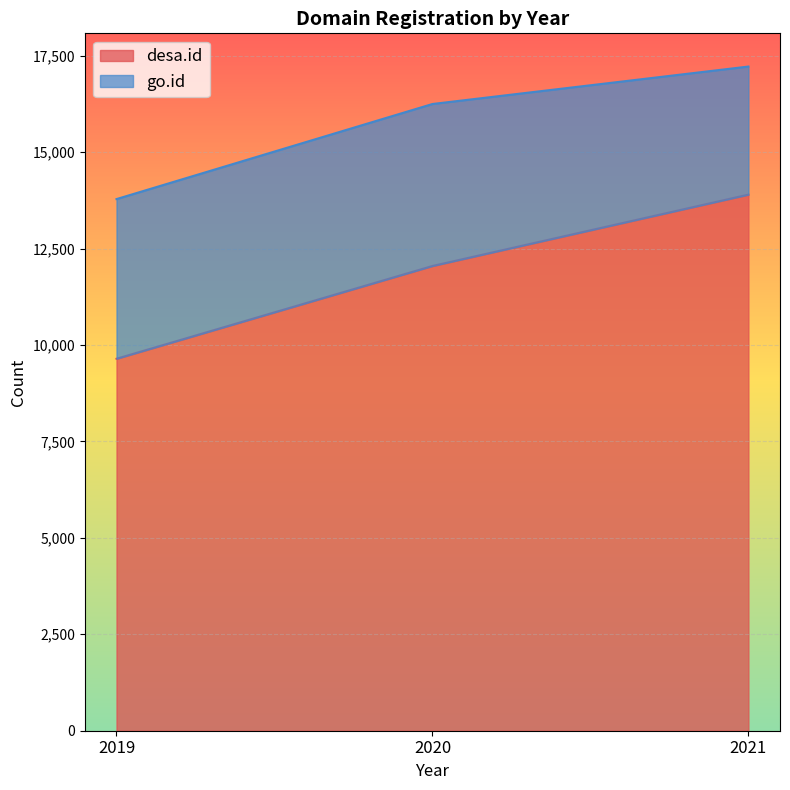

Which label corresponds to the largest value in the chart?

2021